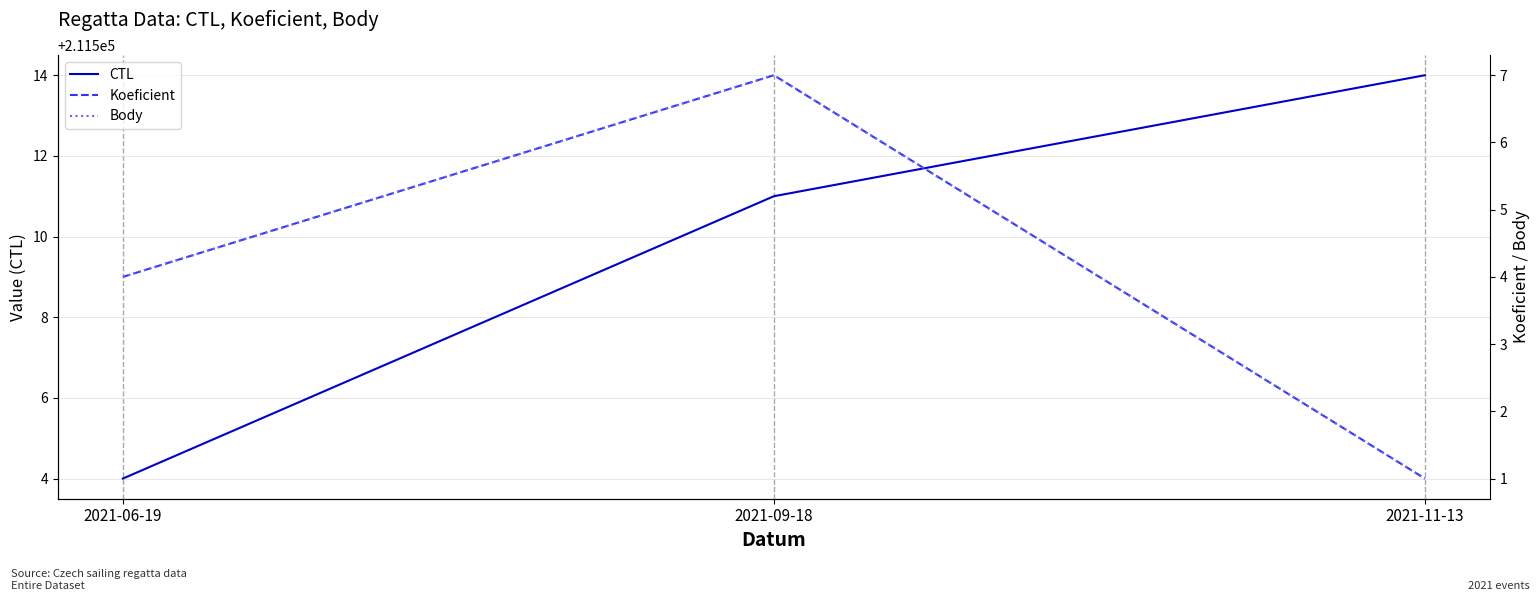

Rank the categories by Koeficient value from highest to lowest.

2021-09-18, 2021-06-19, 2021-11-13